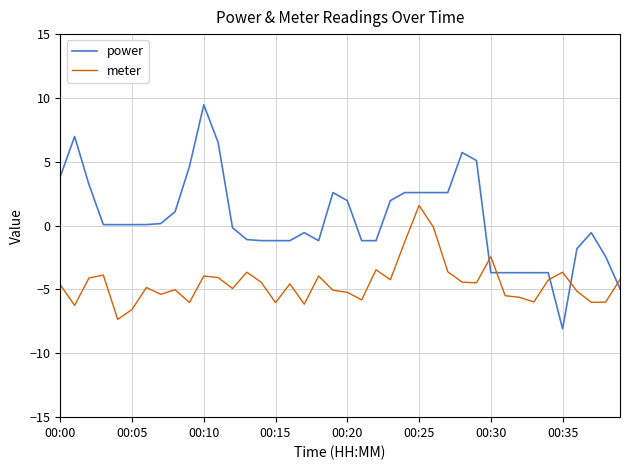

True or false: power has more than 1 interior local peaks.

True